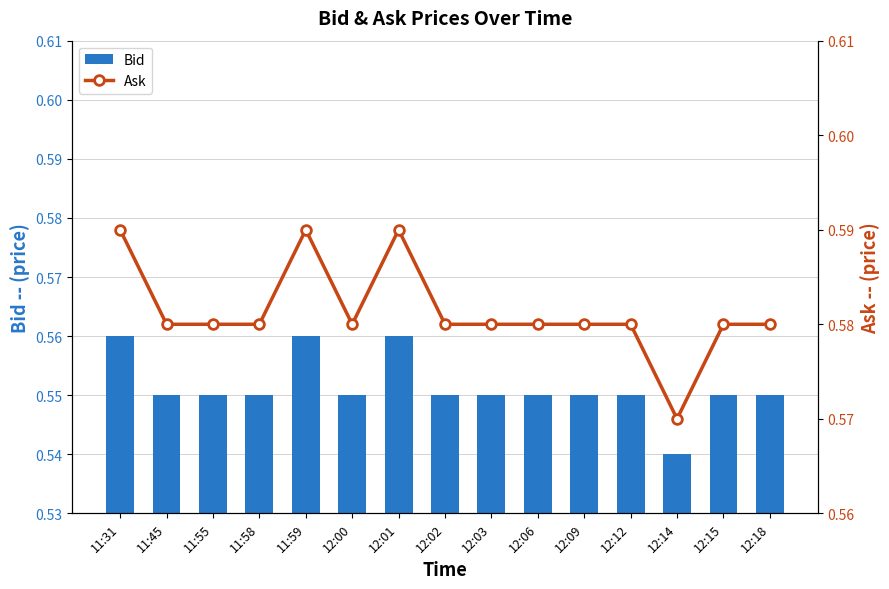

What is the label of the 2nd bar from the right?

12:15